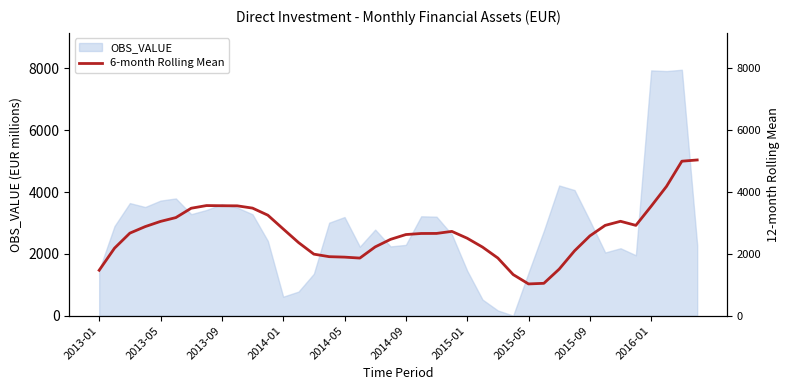

Count the number of values greater than 2660.

20